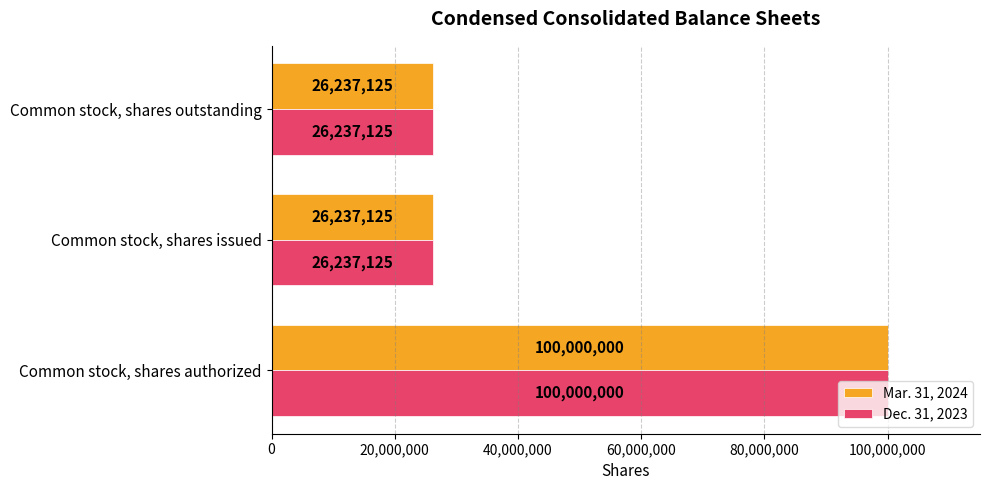

What is the difference between the maximum and minimum values in the Mar. 31, 2024 series?

73762875